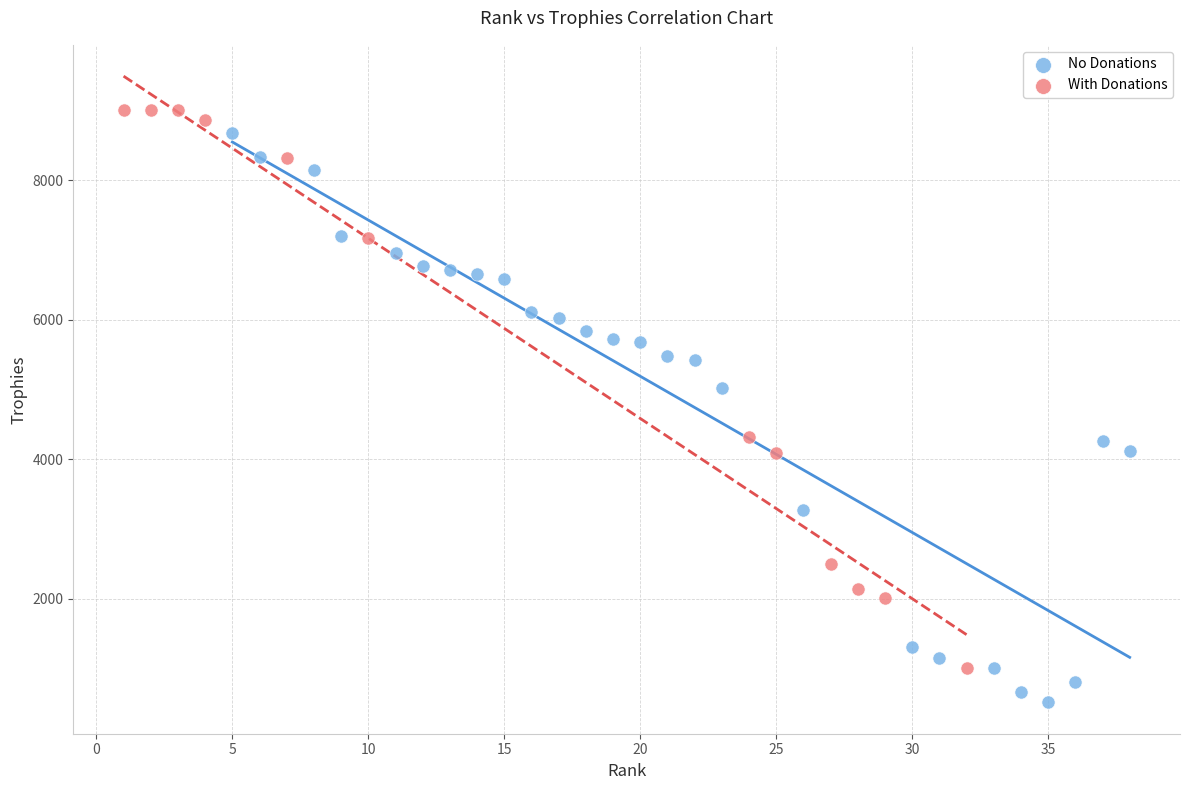

Which series contains the highest Y value?

With Donations